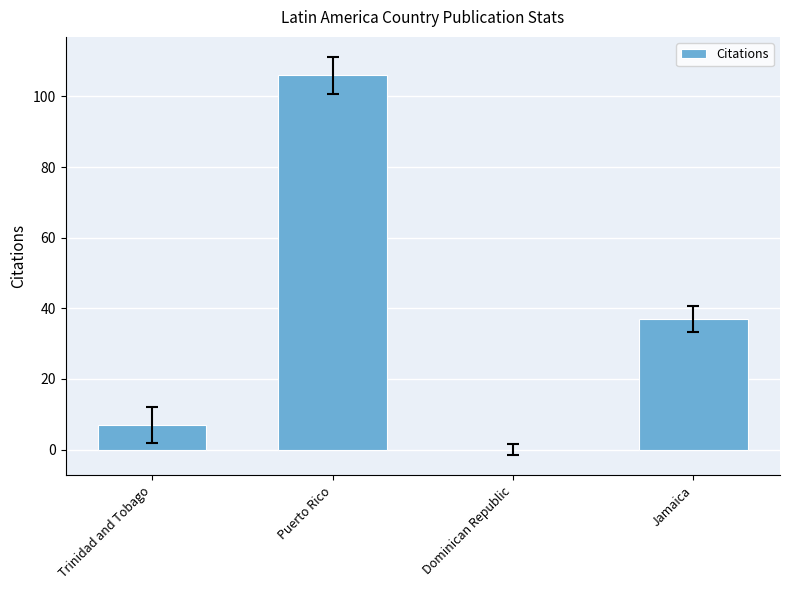

Between Jamaica and Dominican Republic, which is larger?

Jamaica